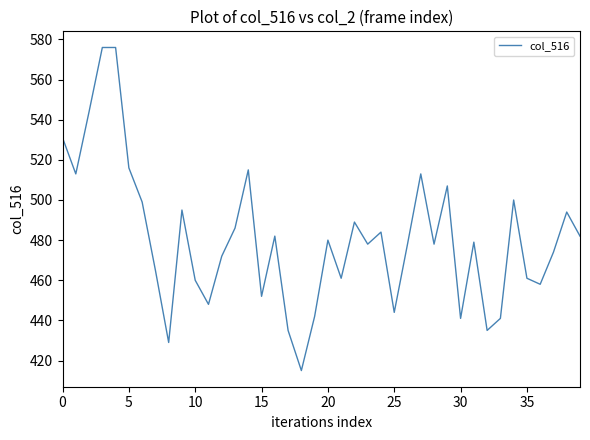

What is the difference between the maximum and minimum values?

161